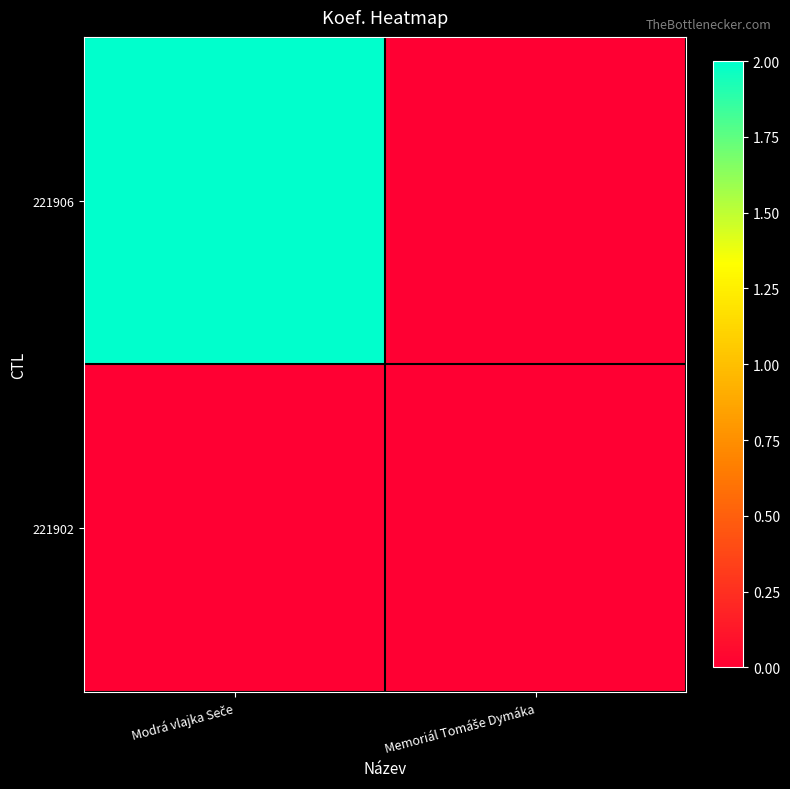

Between Memoriál Tomáše Dymáka and Modrá vlajka Seče, which is larger?

Modrá vlajka Seče